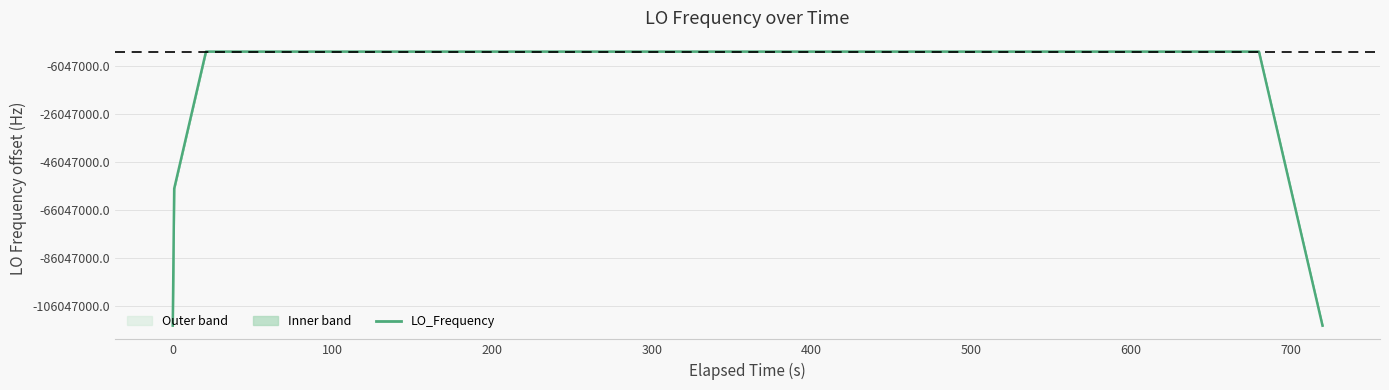

Is this an area chart (filled region under the line)?

Yes